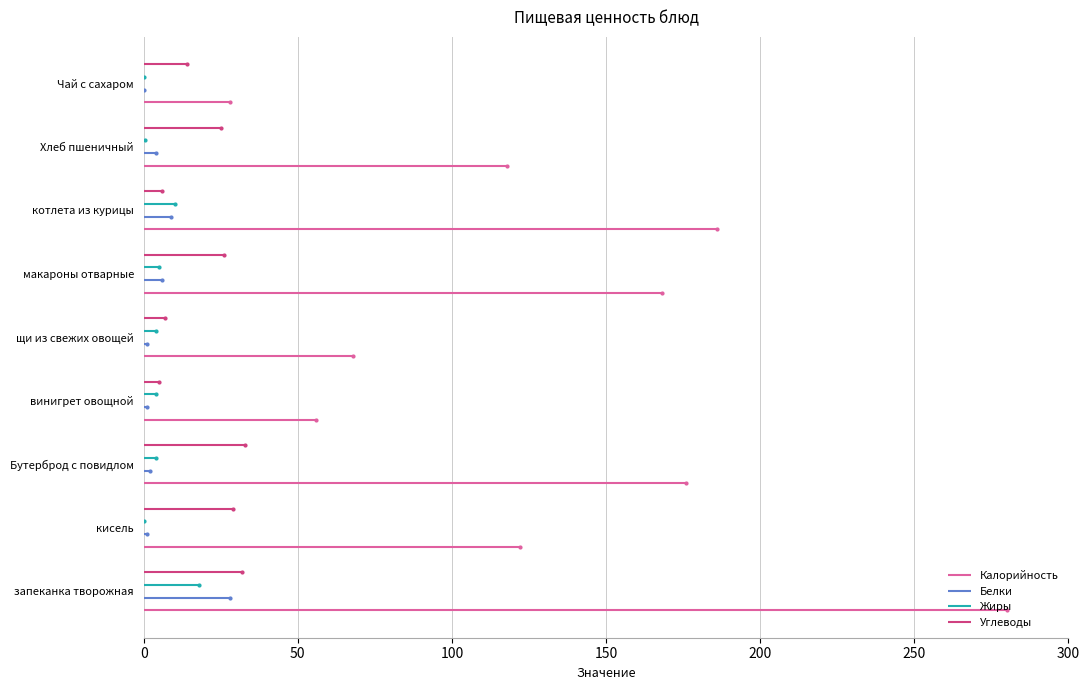

What is the value of the Жиры point at the 2nd from the left?

0.1